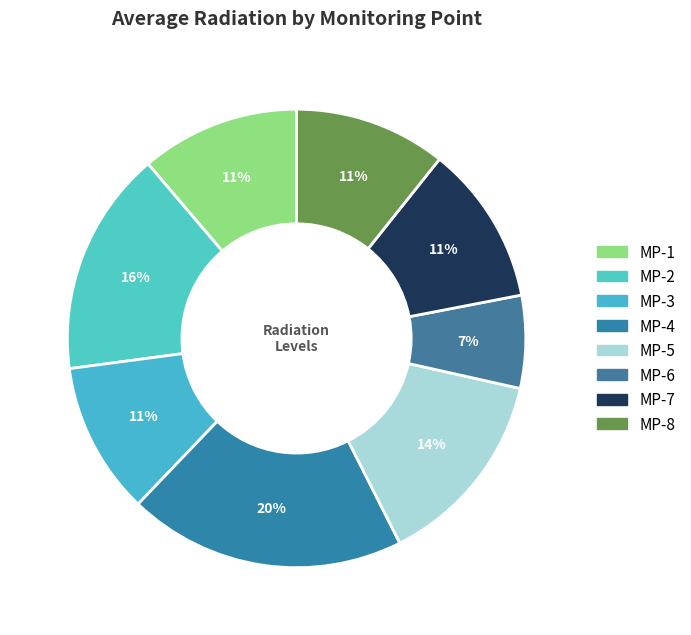

To the nearest percent, what is the difference between the MP-1 and MP-8 slice percentages?

1%